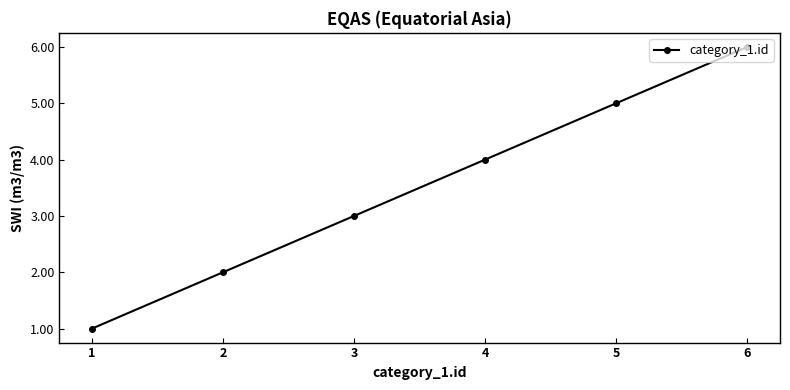

List the labels in order of value, largest first.

6, 5, 4, 3, 2, 1